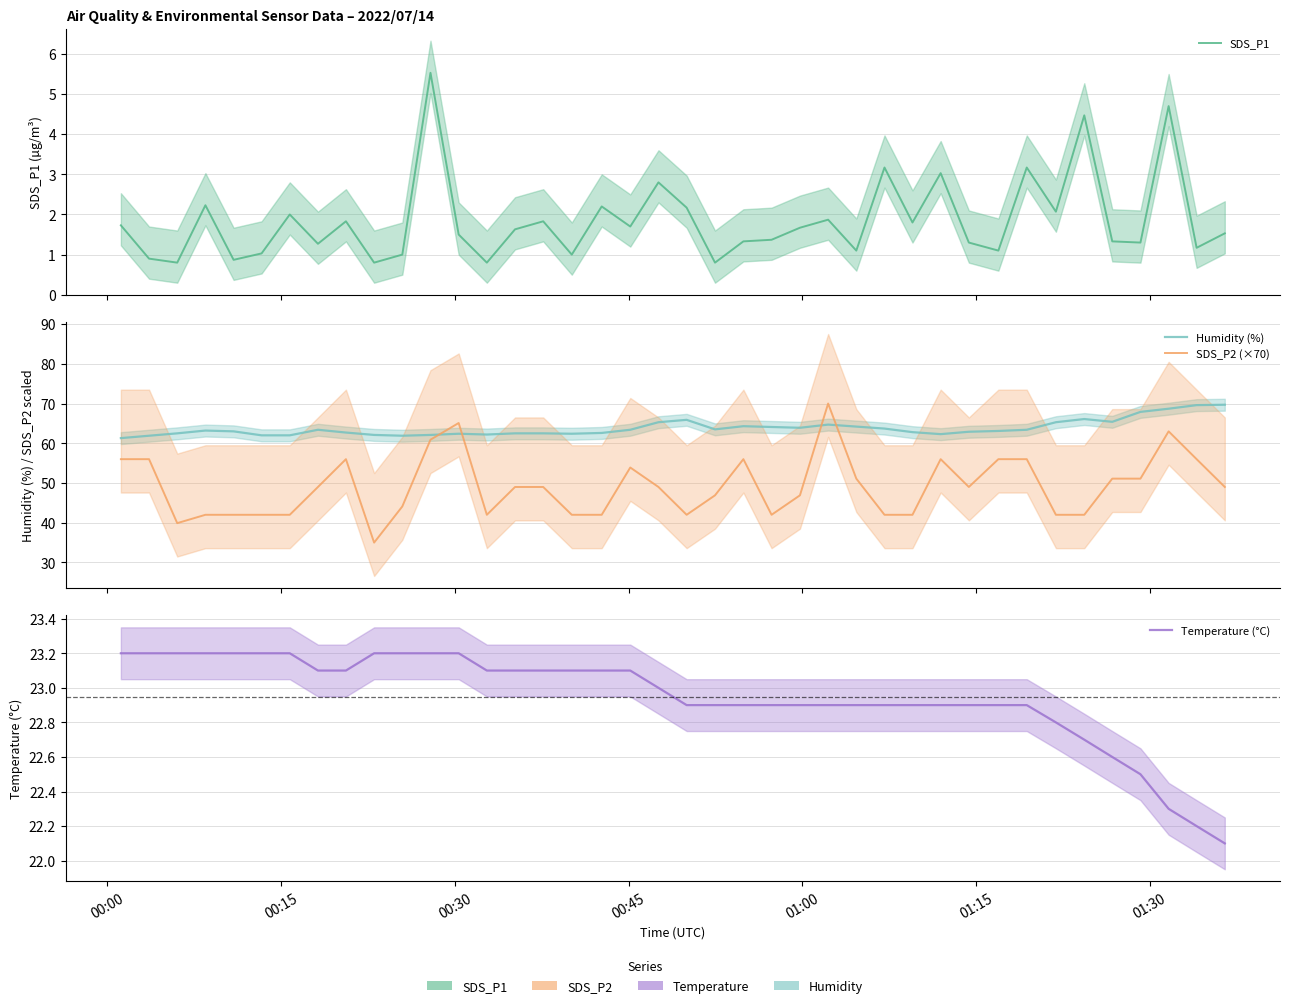

Which has a higher value, 00:15 or 01:00?

00:15